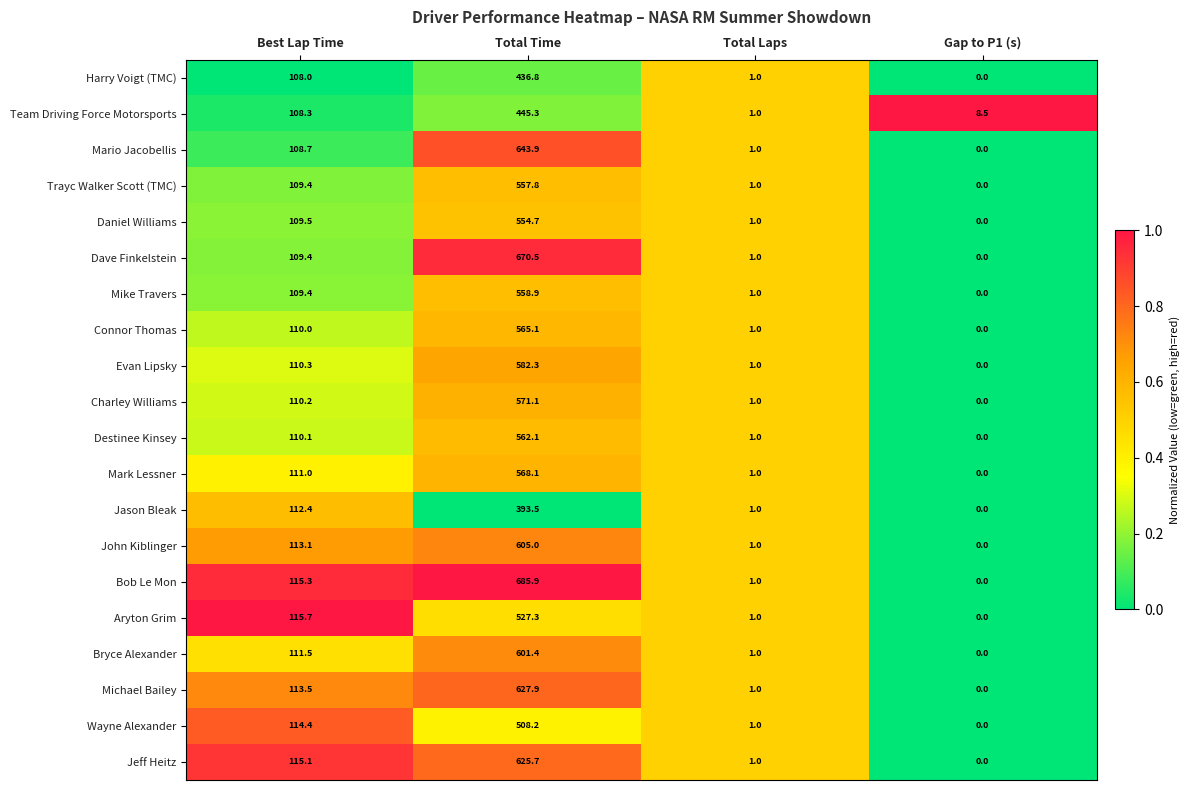

Where is Mike Travers nearest to the value 279?

Best Lap Time